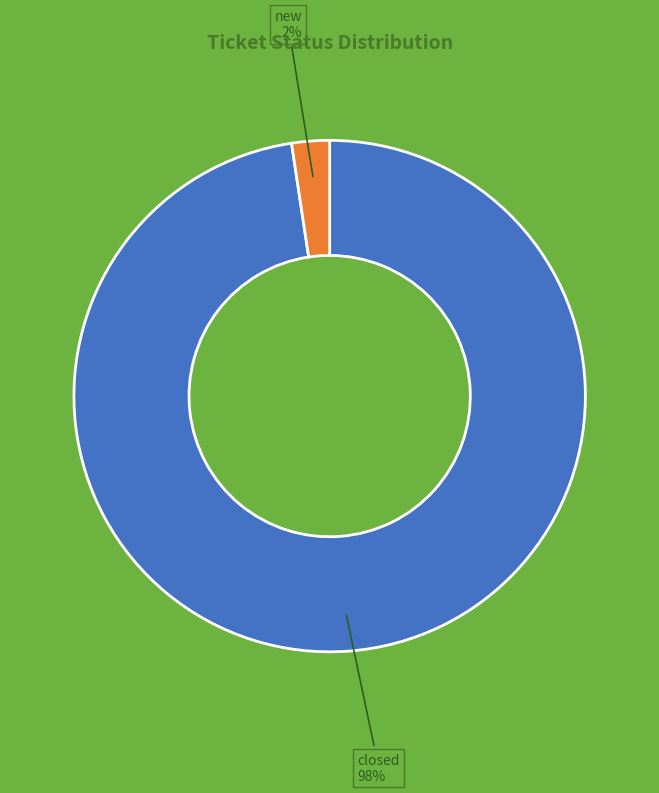

Is there a majority slice in this chart?

Yes